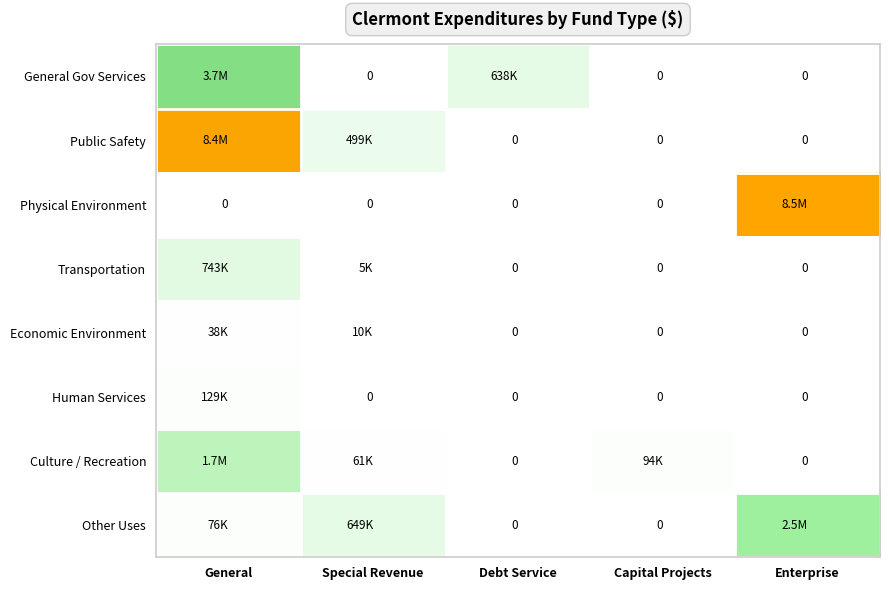

List the series in order of their peak value, lowest first.

Economic Environment, Human Services, Transportation, Culture / Recreation, Other Uses, General Gov Services, Public Safety, Physical Environment